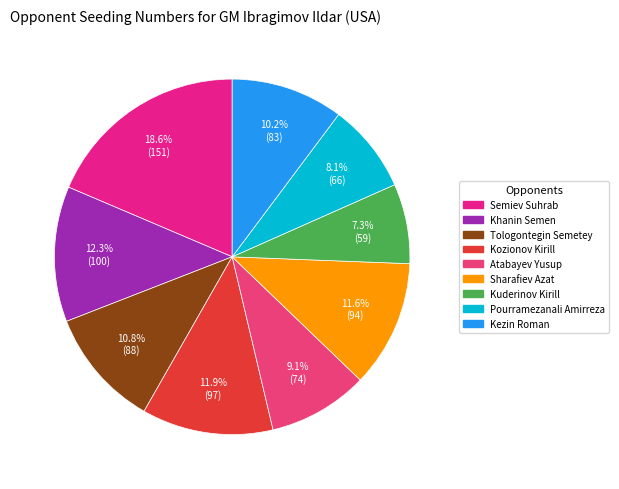

Does Sharafiev Azat represent more than half of the total?

No